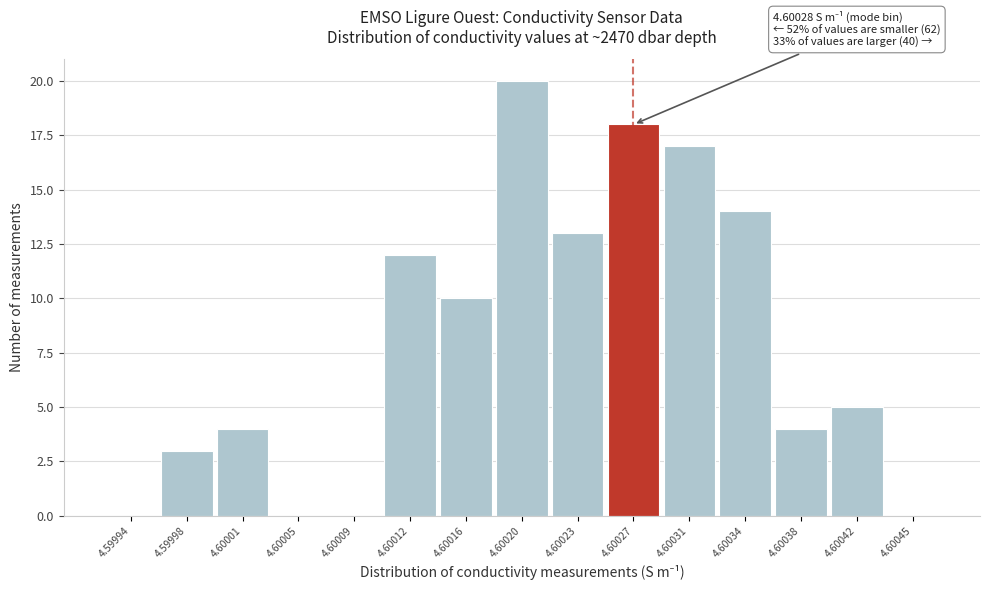

Reading left to right, transcribe all the data shown in this chart.

4.59994=0	4.59998=3	4.60001=4	4.60005=0	4.60009=0	4.60012=12	4.60016=10	4.60020=20	4.60023=13	4.60027=18	4.60031=17	4.60034=14	4.60038=4	4.60042=5	4.60045=0